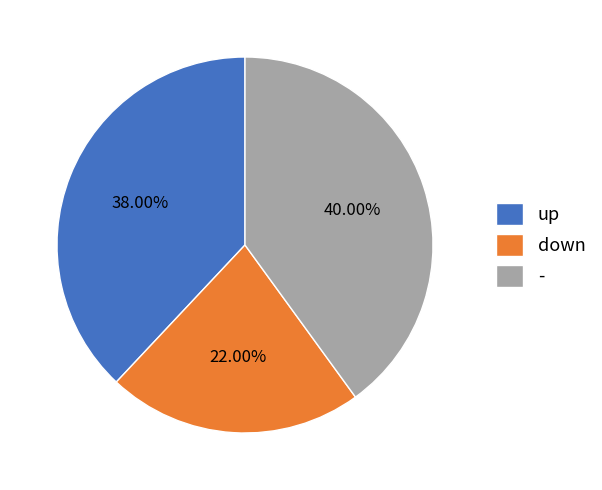

To the nearest percent, what is the difference between the largest and smallest slice percentages?

18%